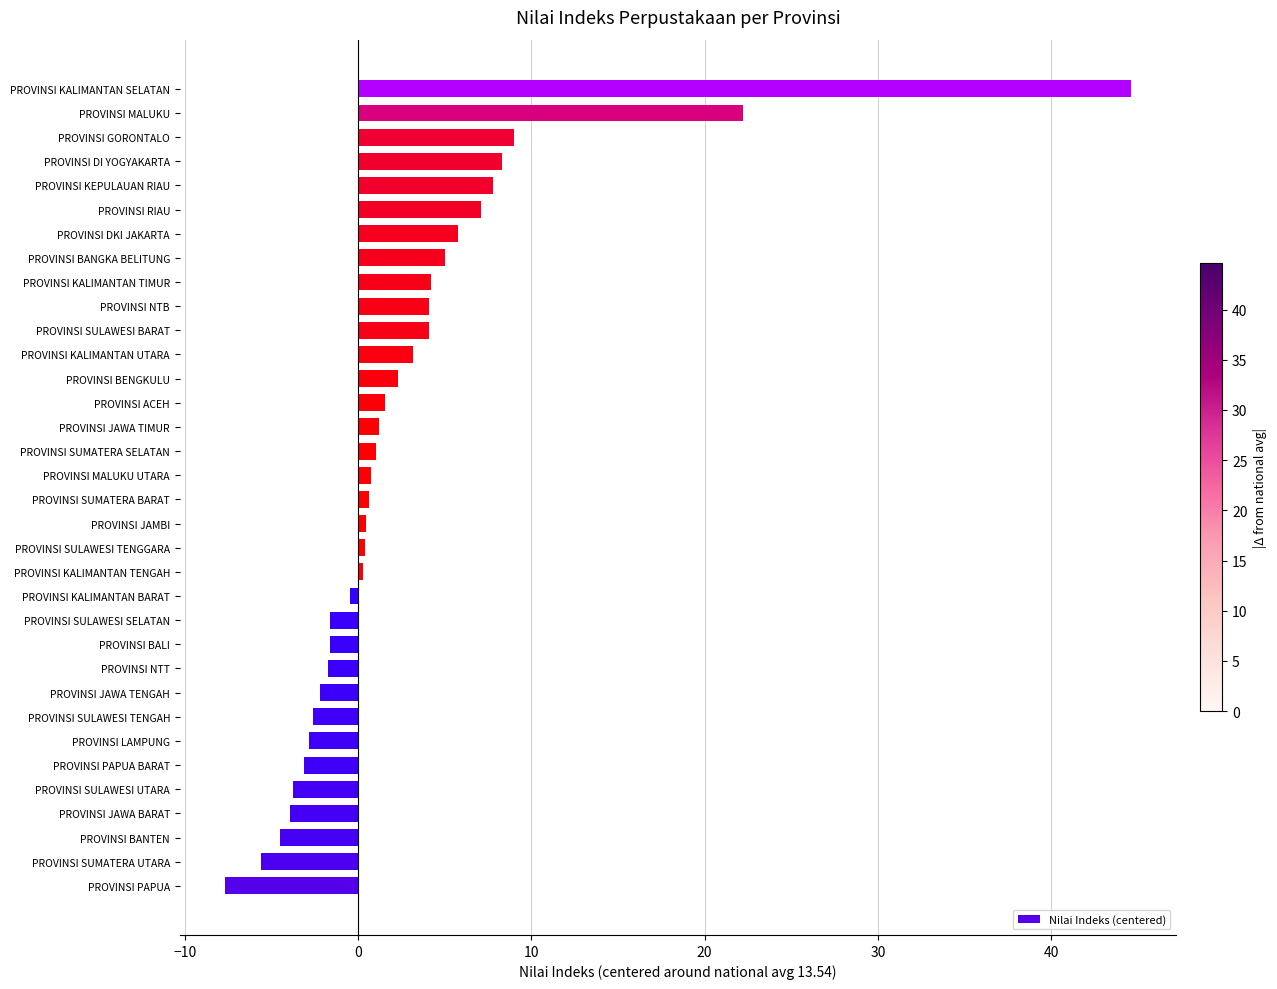

What is the greatest value displayed?

44.6